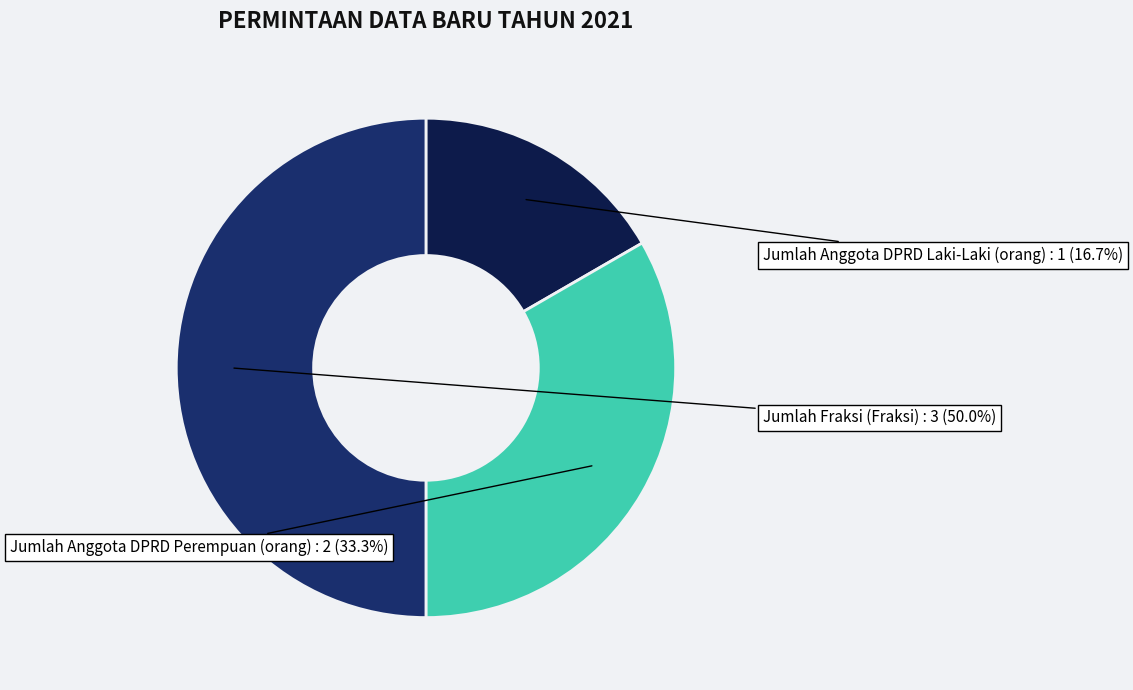

Rank the categories by value from highest to lowest.

Jumlah Fraksi (Fraksi), Jumlah Anggota DPRD Perempuan (orang), Jumlah Anggota DPRD Laki-Laki (orang)